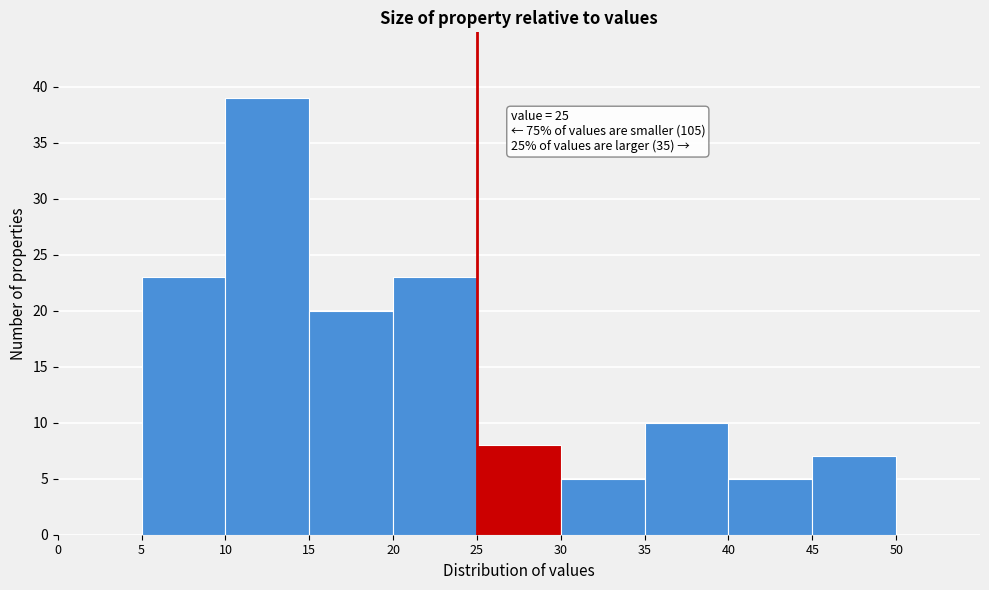

Which range on the x-axis has the tallest bar?

10 to 15